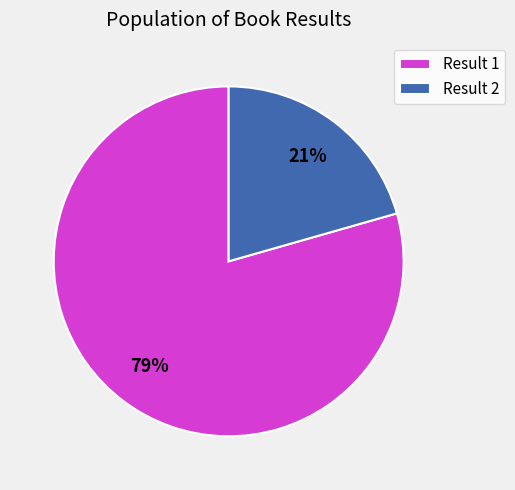

How many segments does this pie chart have?

2